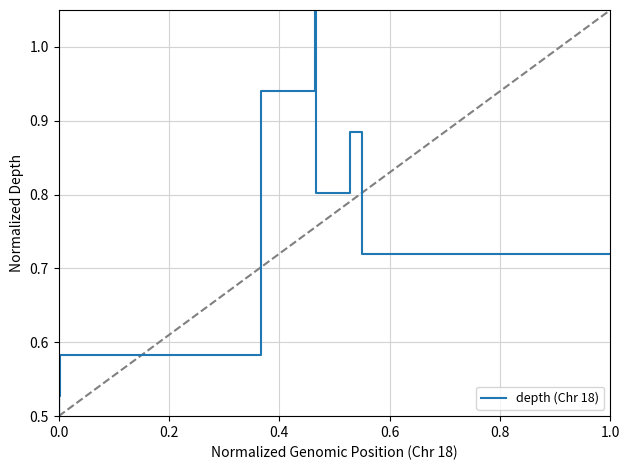

How many lines are shown in the chart?

1